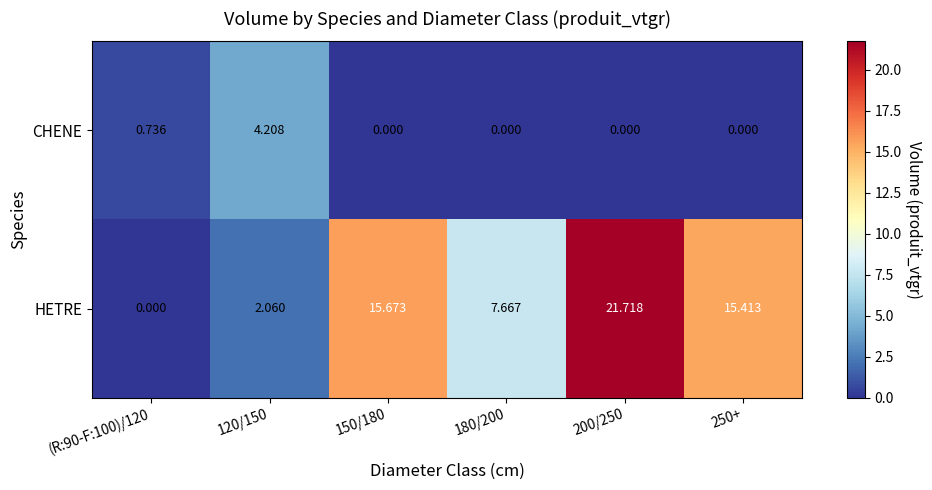

Which series has the widest spread of values?

HETRE